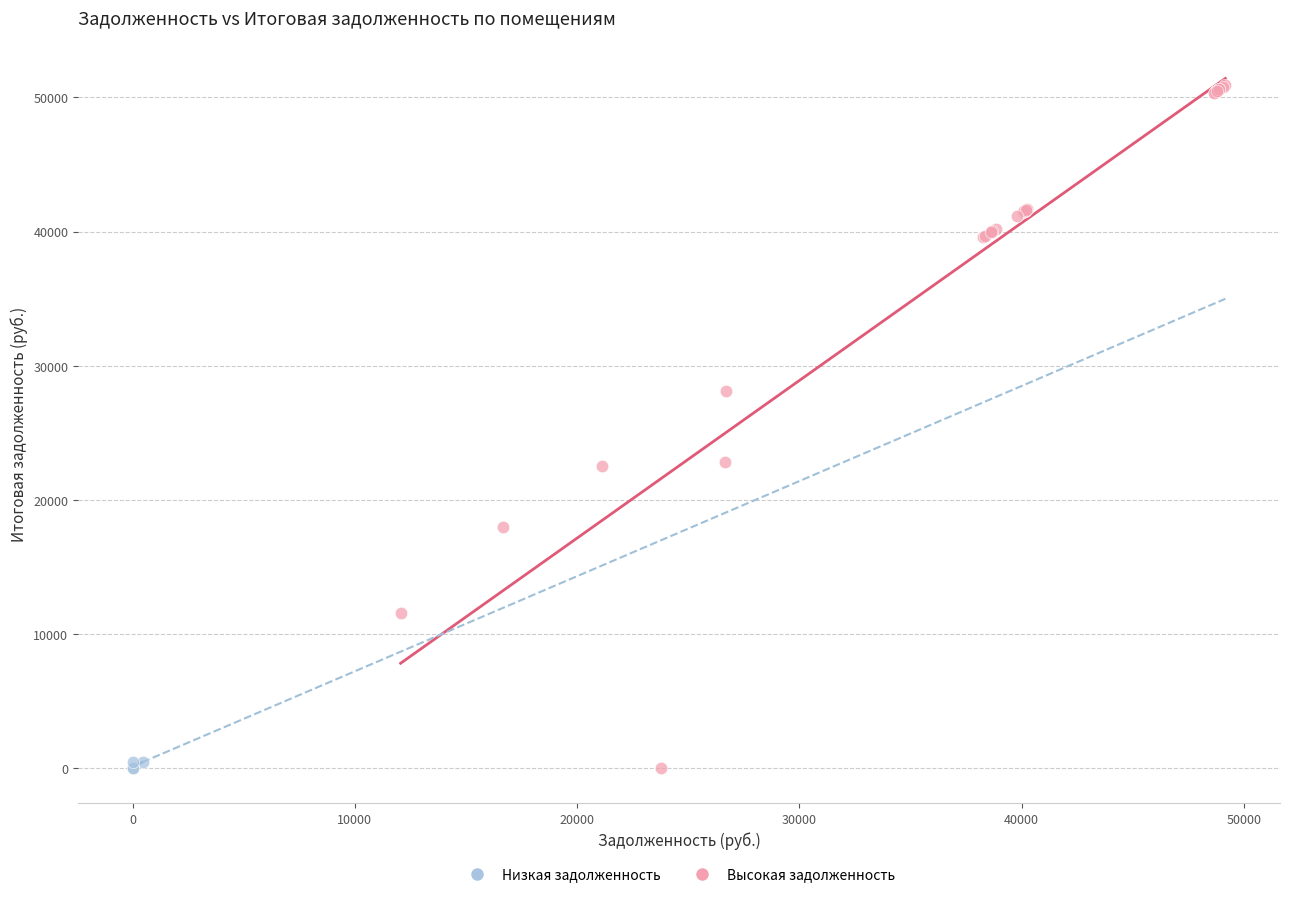

Which series reaches the maximum Y coordinate?

Высокая задолженность